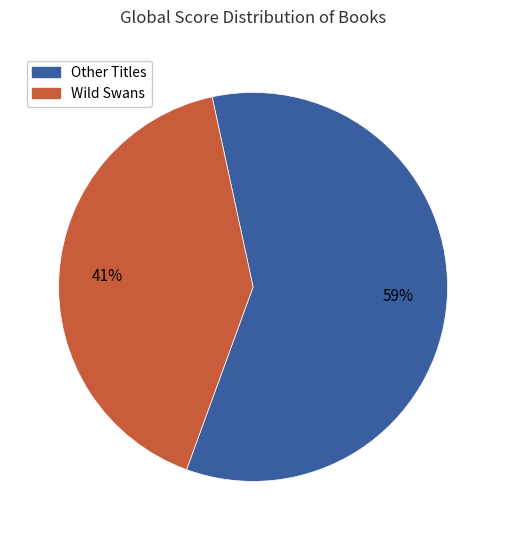

To the nearest percent, what is the average slice percentage?

50%